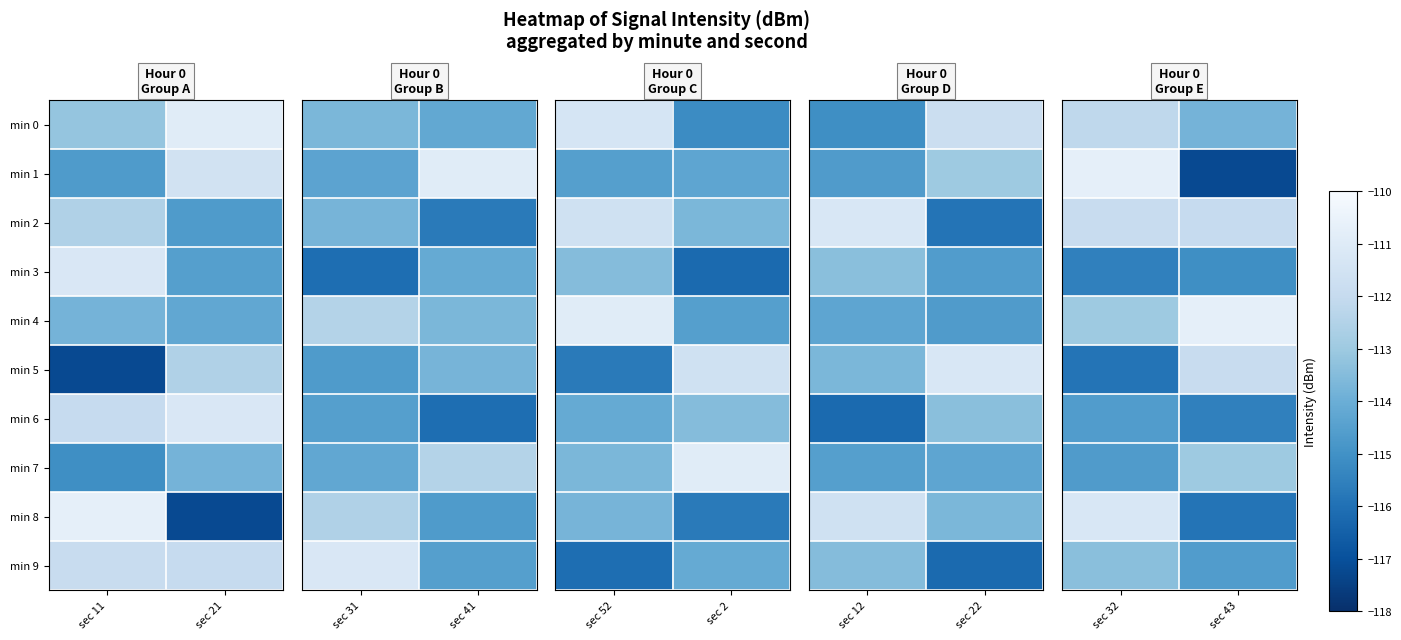

Where is min 5 nearest to the value -113?

sec 43